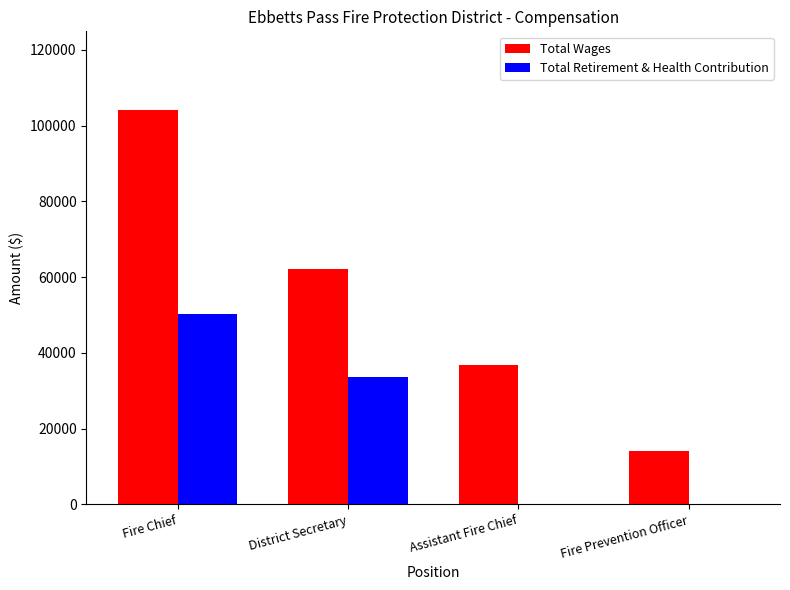

What are all the series names shown in the legend?

Total Wages, Total Retirement & Health Contribution